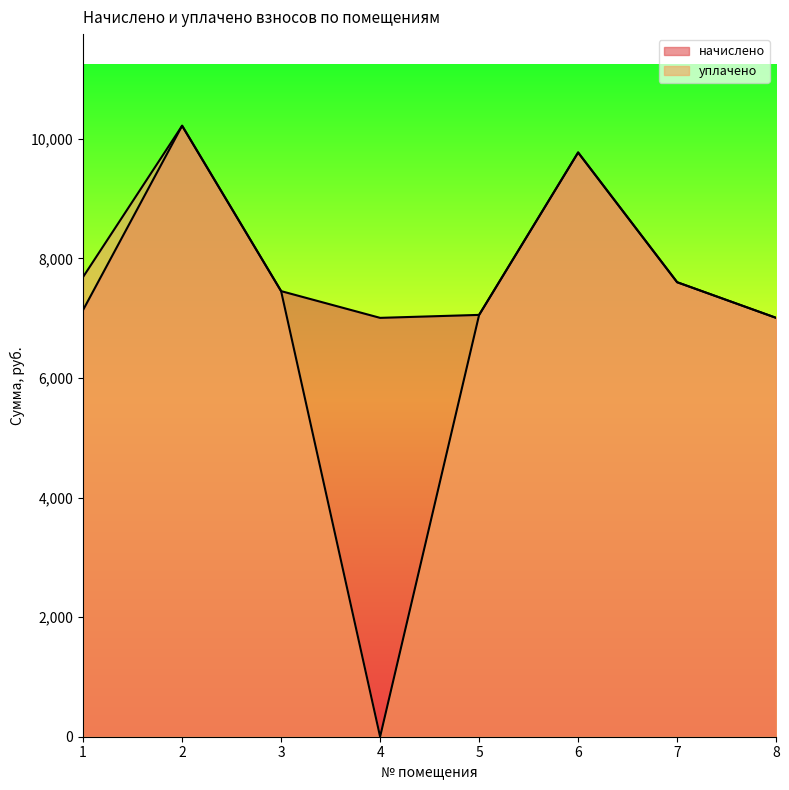

True or false: начислено has more than 1 interior local peaks.

True